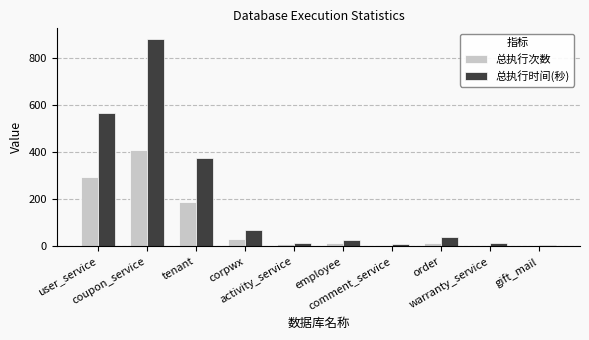

At order, list the series in order from smallest to largest.

总执行次数, 总执行时间(秒)